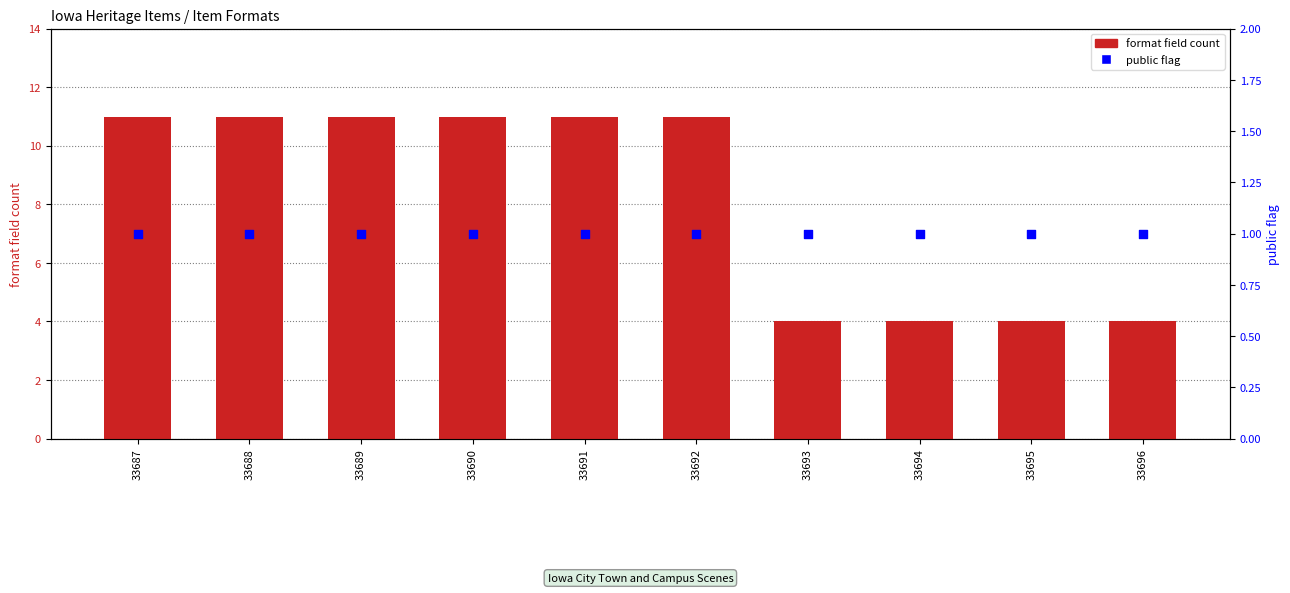

What are all the series names shown in the legend?

format field count, public flag